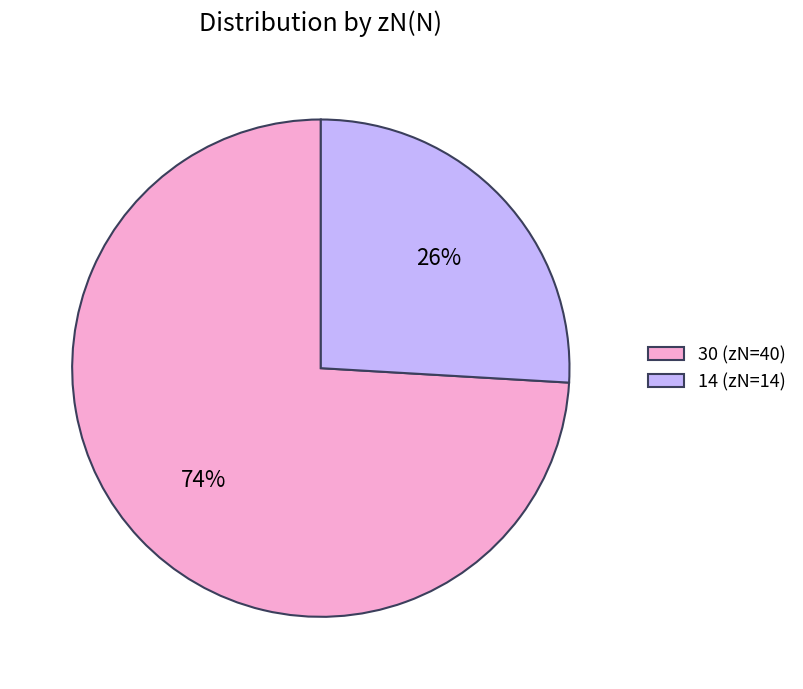

Which has a higher value, 14 or 30?

30